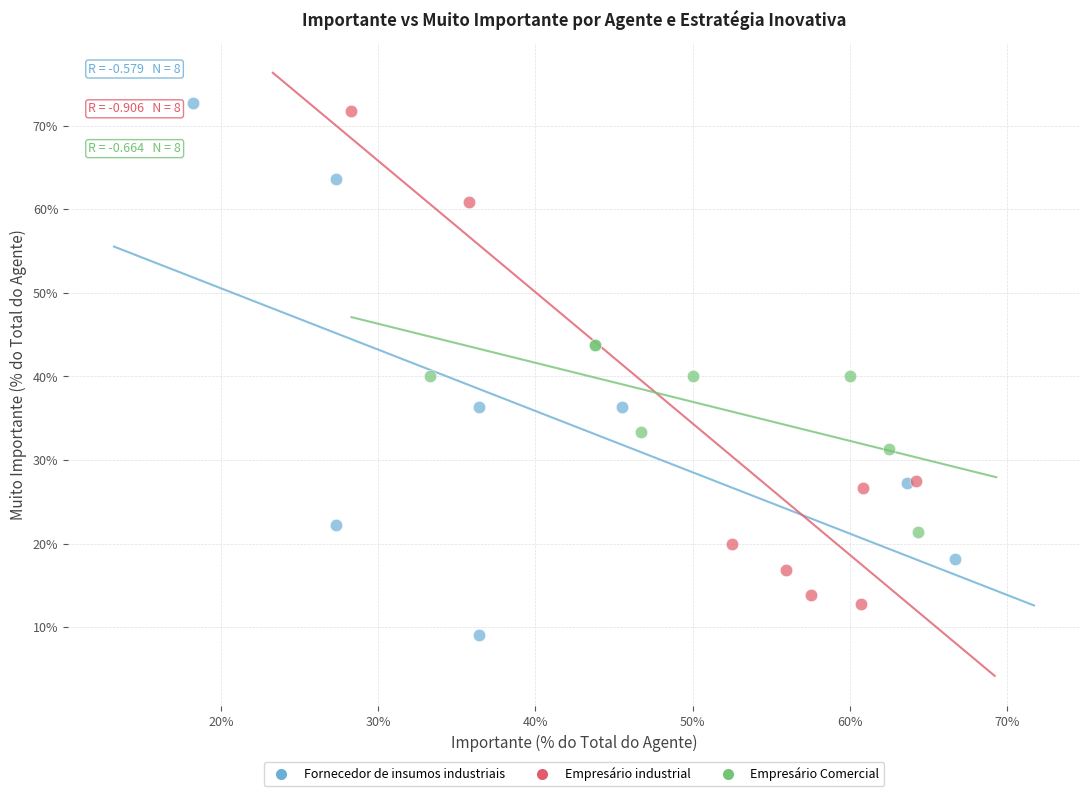

Which series has the widest spread of Y values?

Fornecedor de insumos industriais